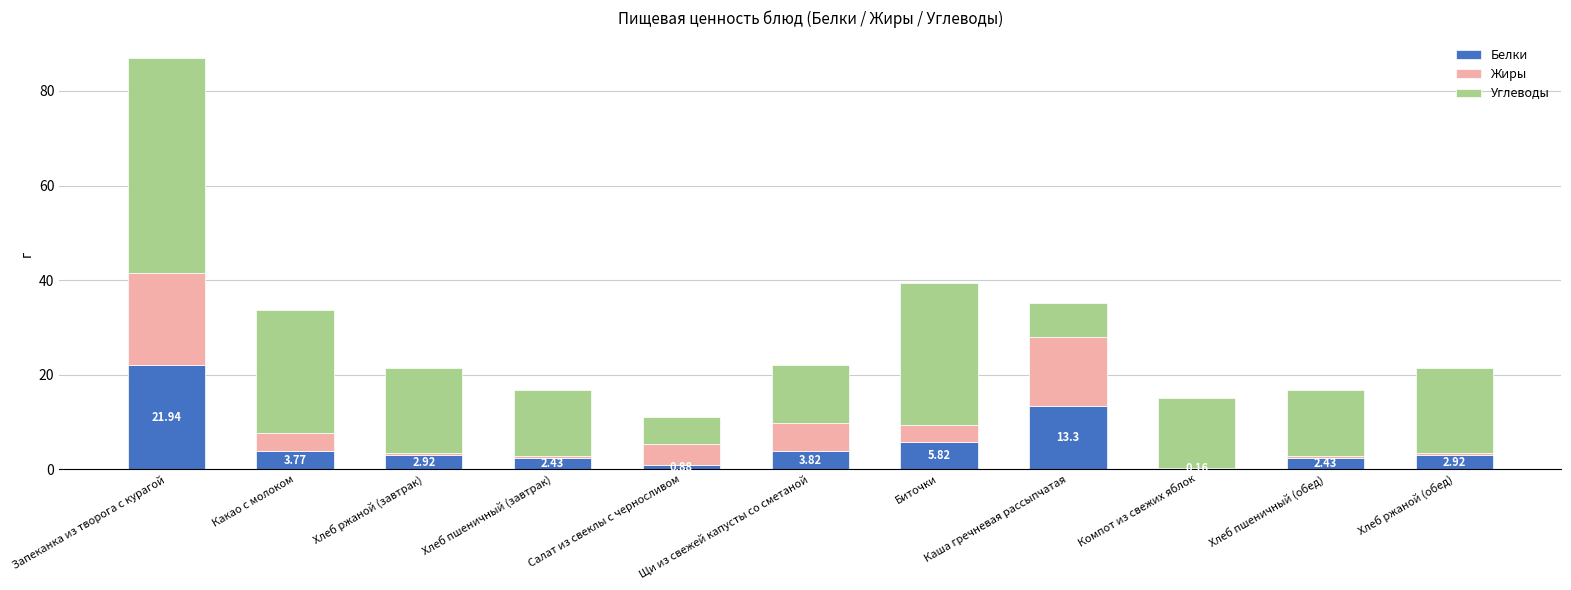

What is the total value across all series at Щи из свежей капусты со сметаной?

22.0